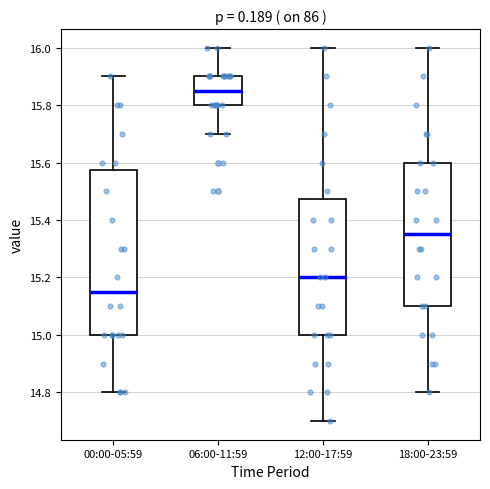

Reading left to right, transcribe this box plot: for each box, give where its median line is, the range the box spans, and where its two whiskers end, as read against the y-axis. The values are not printed on the chart, so give them approximately, as read against the axis.

00:00-05:59: median 15.16, box 15.00 to 15.58, whiskers 14.80 to 15.90
06:00-11:59: median 15.86, box 15.80 to 15.90, whiskers 15.70 to 16.00
12:00-17:59: median 15.20, box 15.00 to 15.48, whiskers 14.70 to 16.00
18:00-23:59: median 15.36, box 15.10 to 15.60, whiskers 14.80 to 16.00